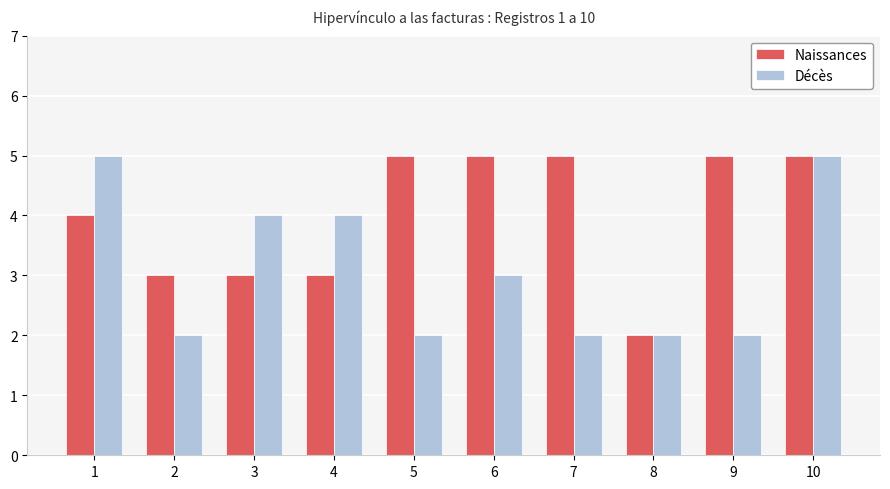

Reading left to right, list all the values displayed in this chart.

Naissances: 4	3	3	3	5	5	5	2	5	5
Décès: 5	2	4	4	2	3	2	2	2	5